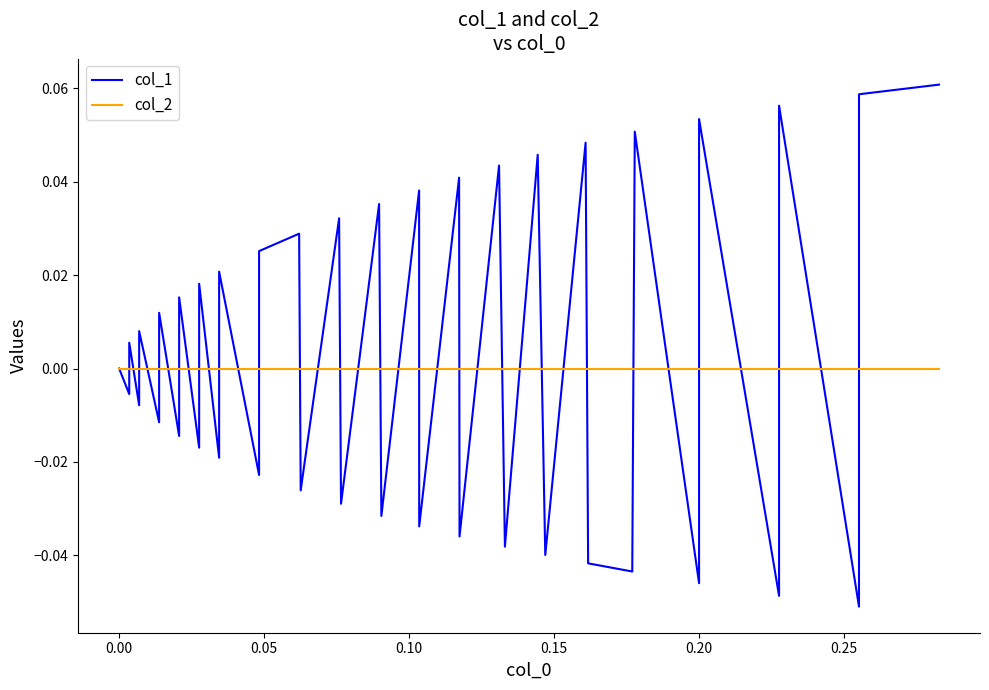

Is this an area chart (filled region under the line)?

No